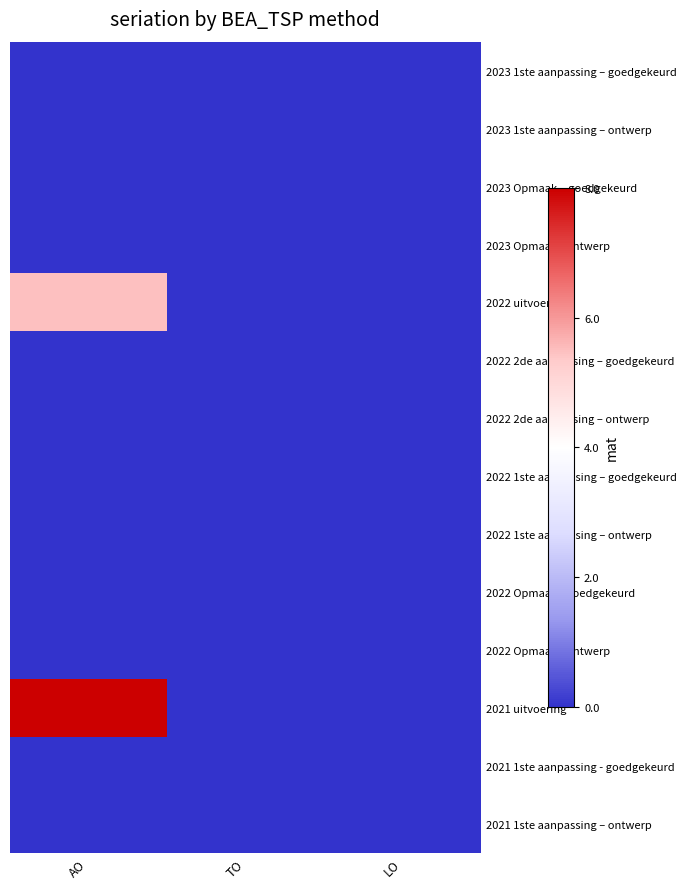

Which label corresponds to the largest value in the chart?

AO